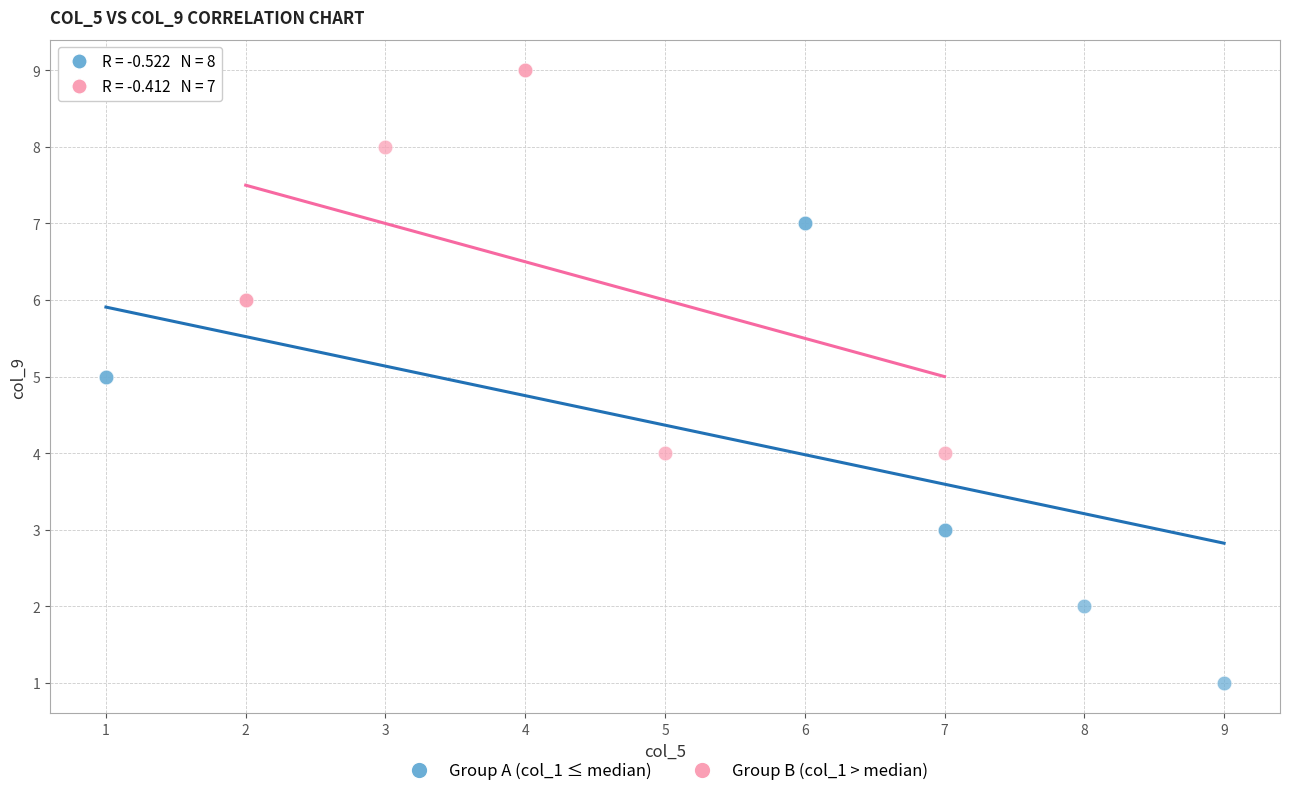

Which series reaches the maximum Y coordinate?

Group B (col_1 > median)